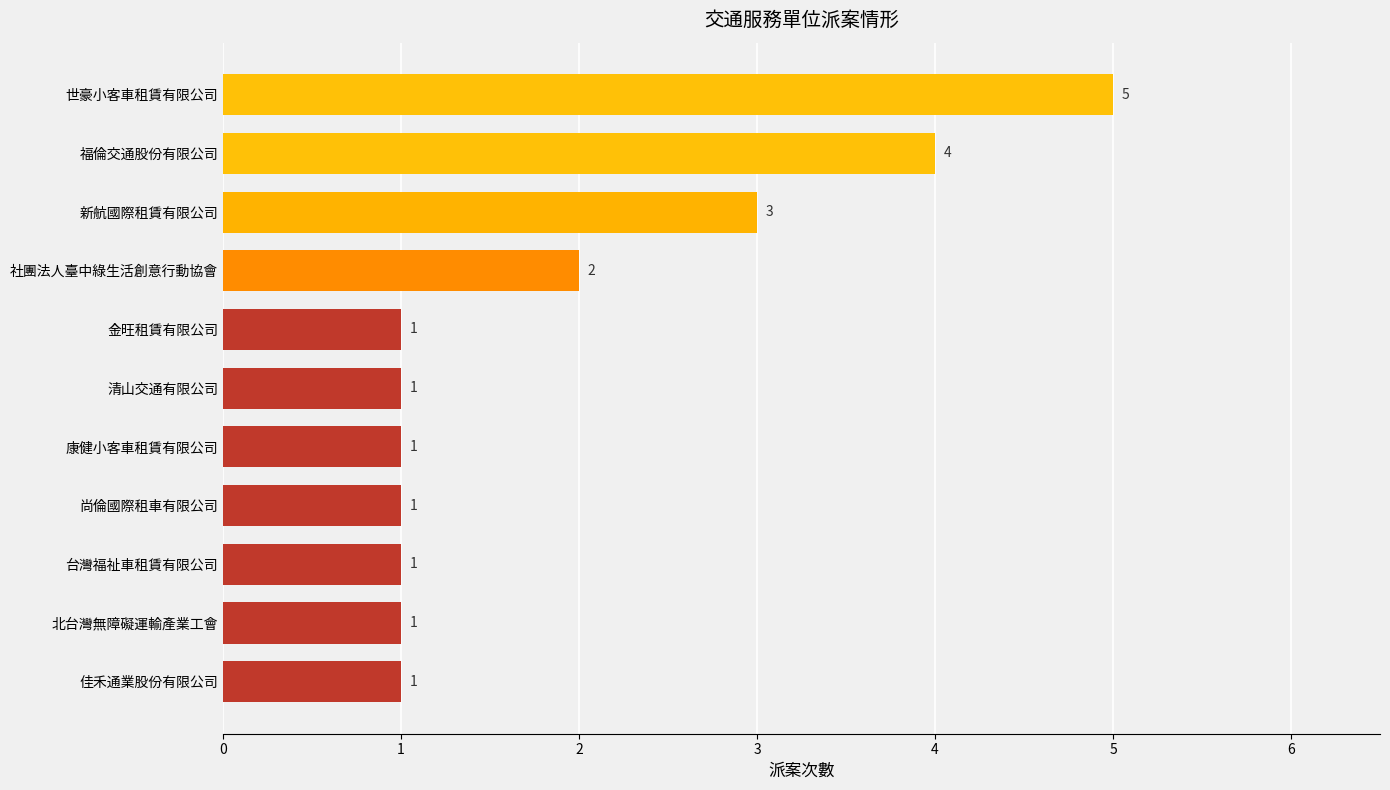

Are the bars grouped side by side (vs. stacked)?

No